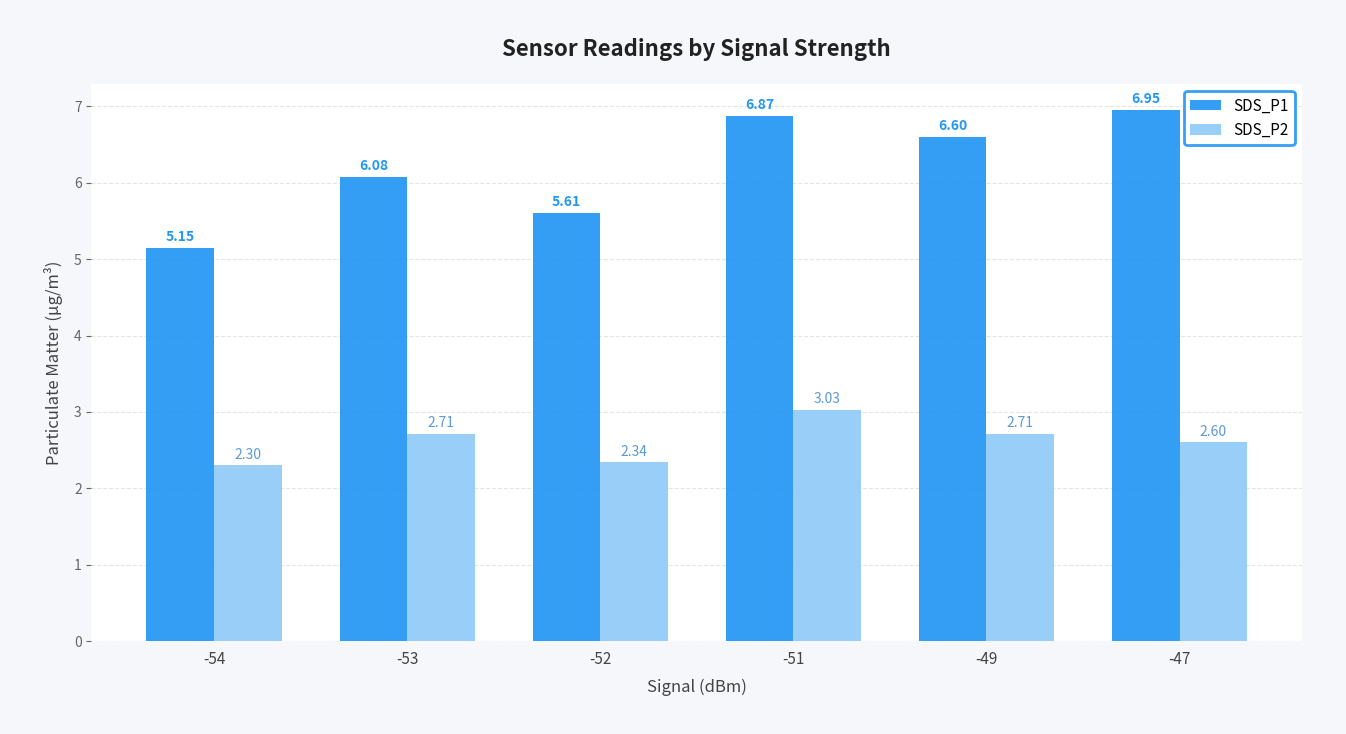

What is the average value of the SDS_P1 series?

6.2